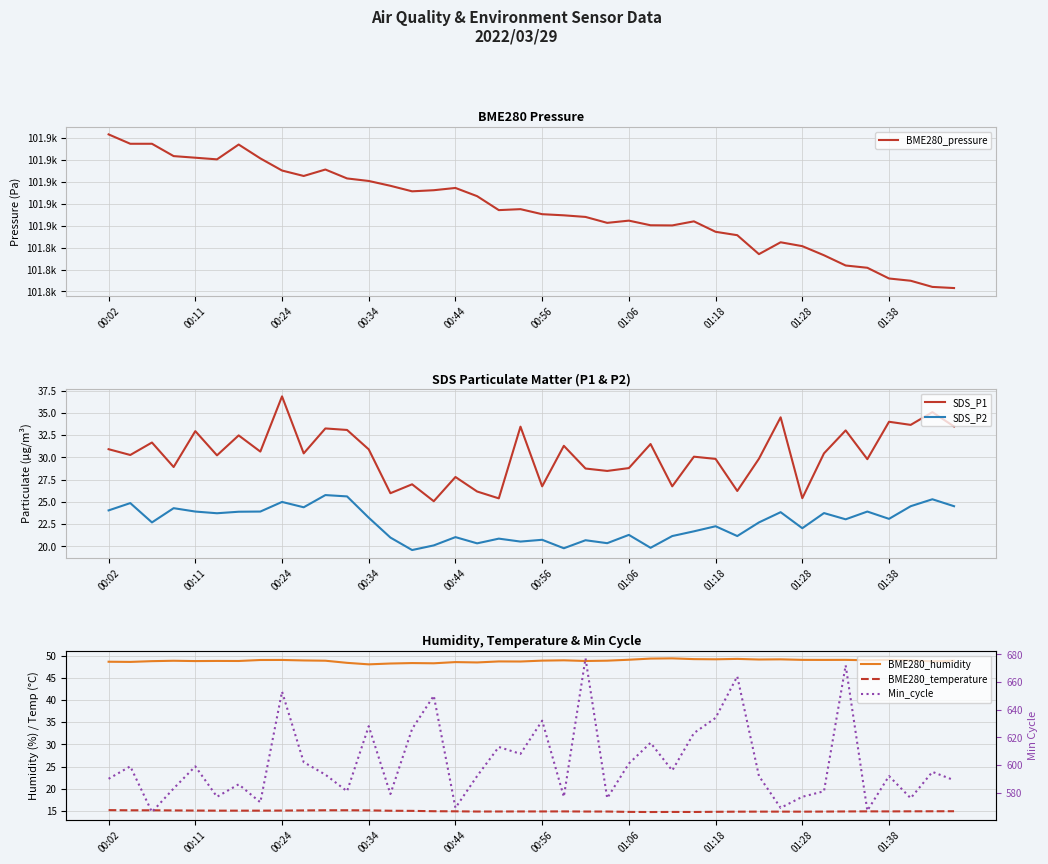

Which category has the highest value in the SDS_P1 series?

00:24